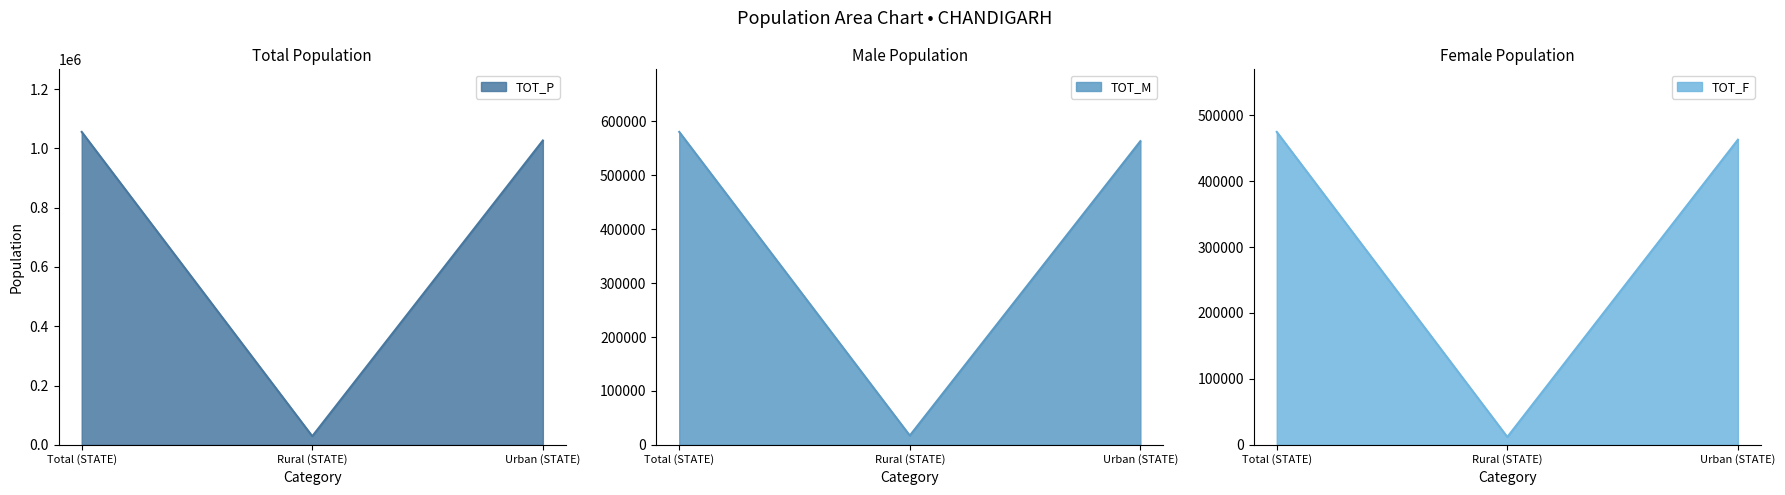

At which label is TOT_P closest to 542220?

Urban (STATE)